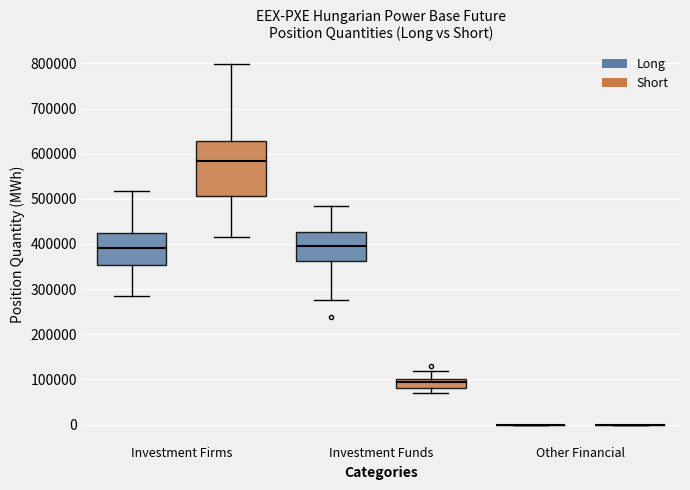

Reading left to right, transcribe this box plot: for each box, give where its median line is, the range the box spans, and where its two whiskers end, as read against the y-axis. The values are not printed on the chart, so give them approximately, as read against the axis.

Investment Firms (Long): median 390000, box 350000 to 430000, whiskers 290000 to 520000
Investment Firms (Short): median 580000, box 510000 to 630000, whiskers 410000 to 800000
Investment Funds (Long): median 390000, box 360000 to 430000, whiskers 280000 to 480000
Investment Funds (Short): median 90000, box 80000 to 100000, whiskers 70000 to 120000
Other Financial (Long): box collapsed to a line at 0, whiskers 0 to 0
Other Financial (Short): box collapsed to a line at 0, whiskers 0 to 0